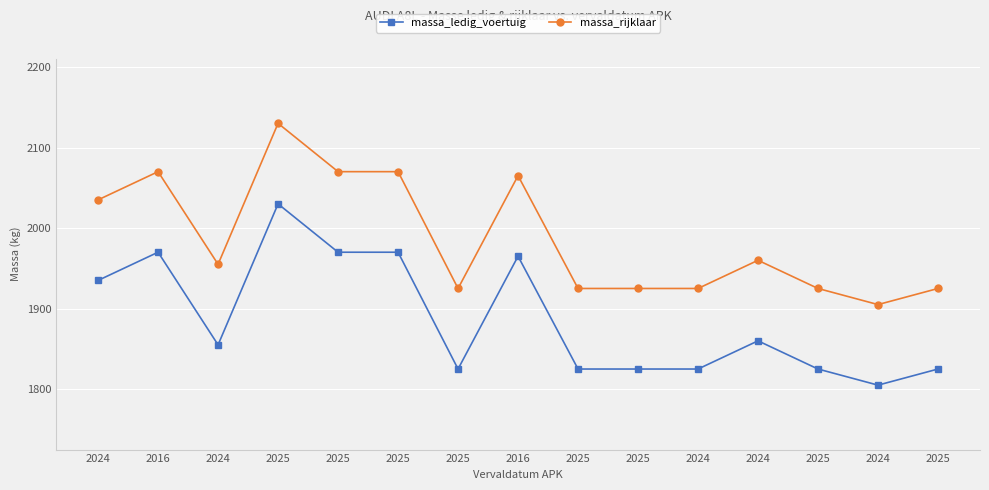

Which series has the largest total across all categories?

massa_rijklaar